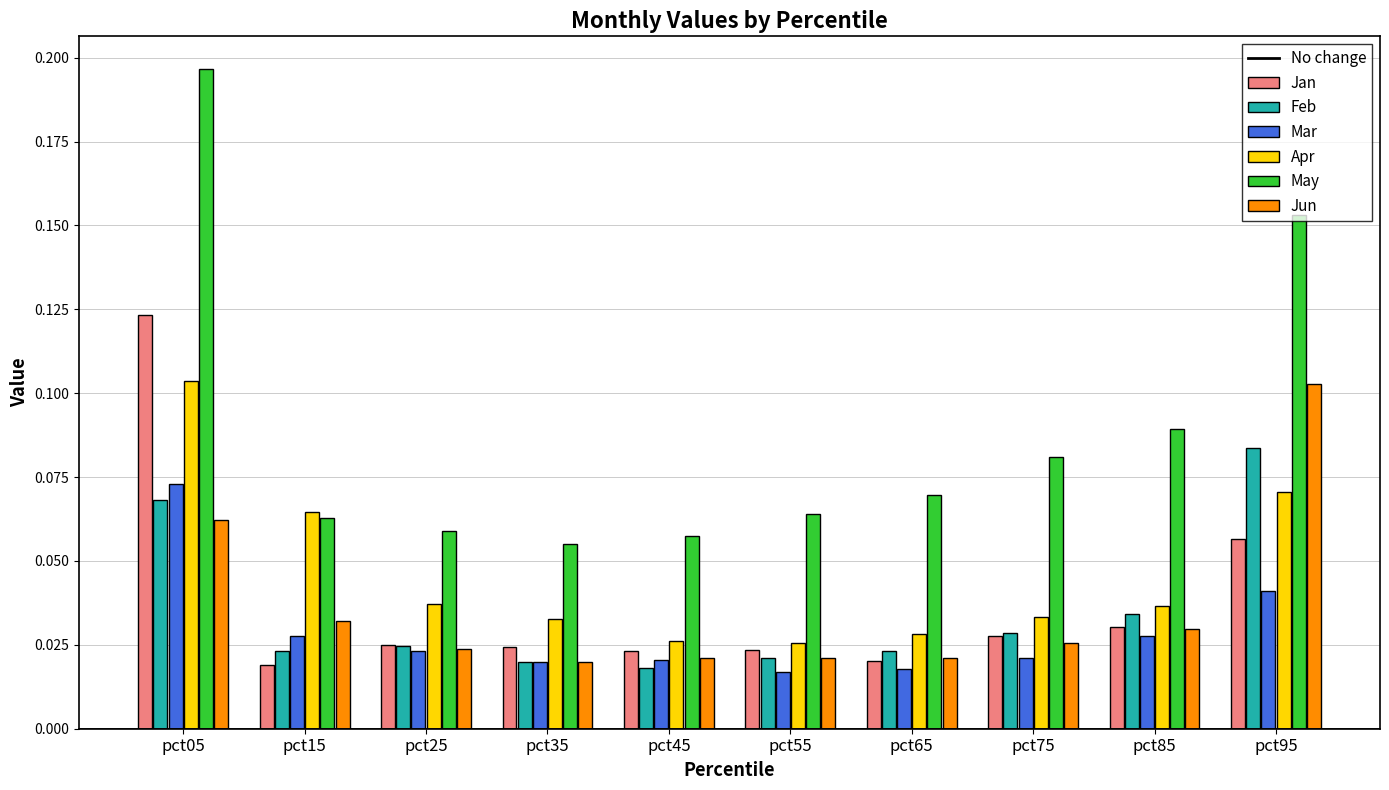

How many Mar values are between 0 and 1?

10